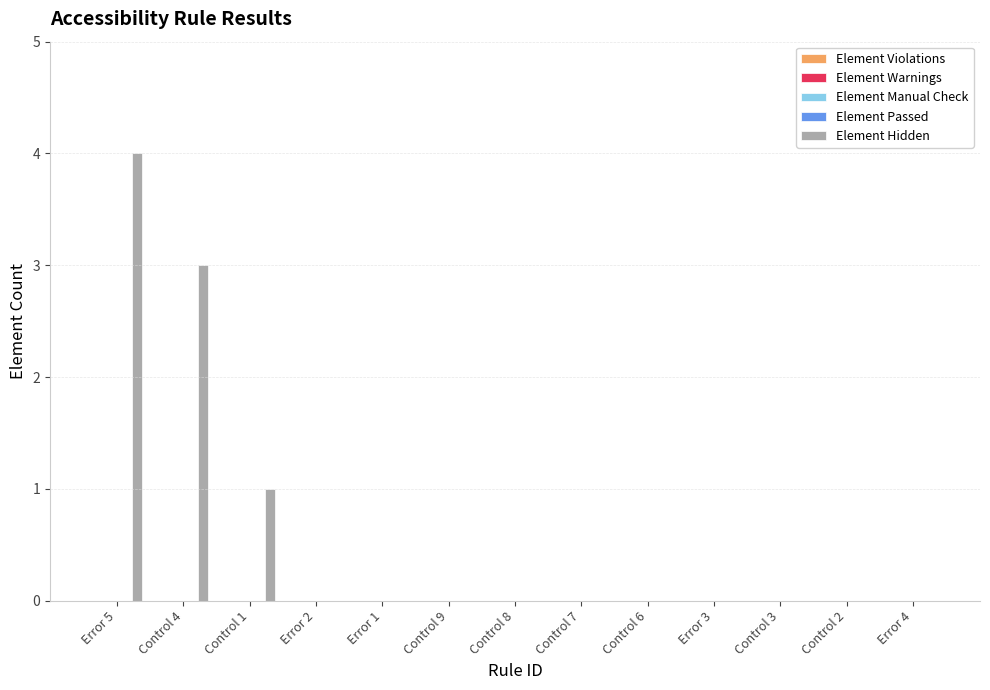

What is the greatest value displayed?

4